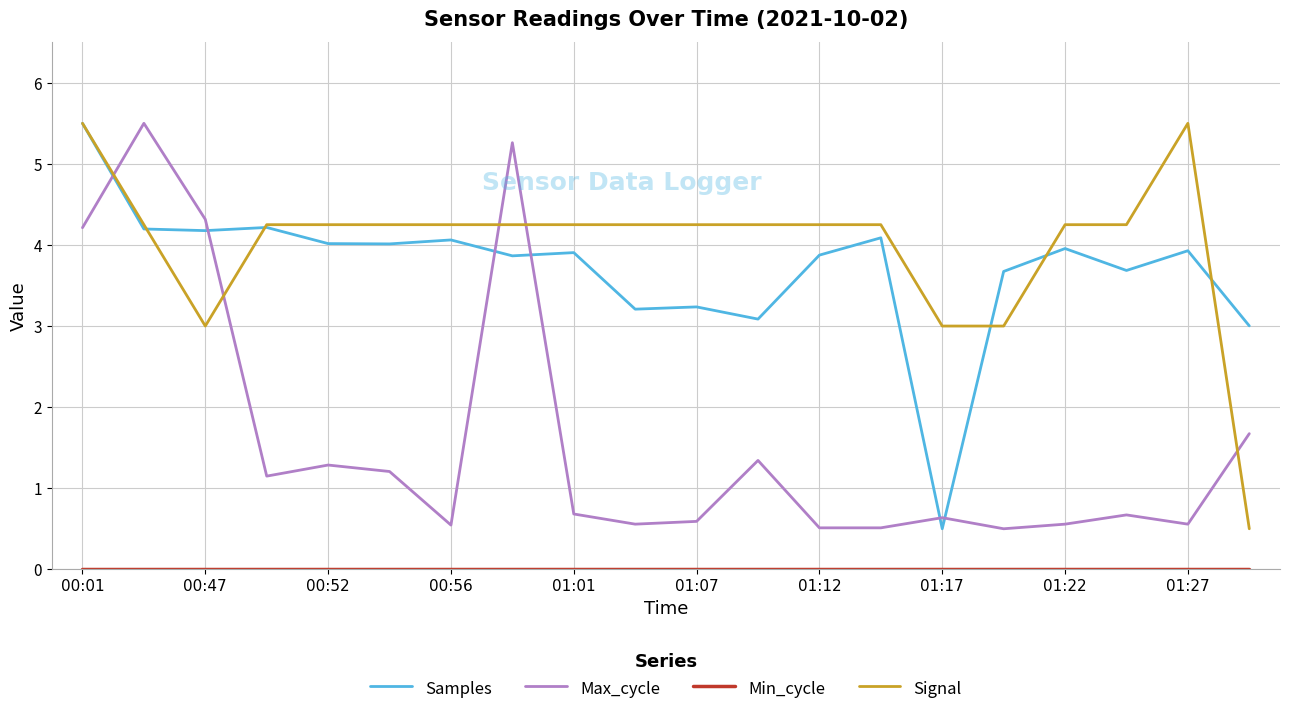

True or false: Max_cycle has more than 2 interior local peaks.

True